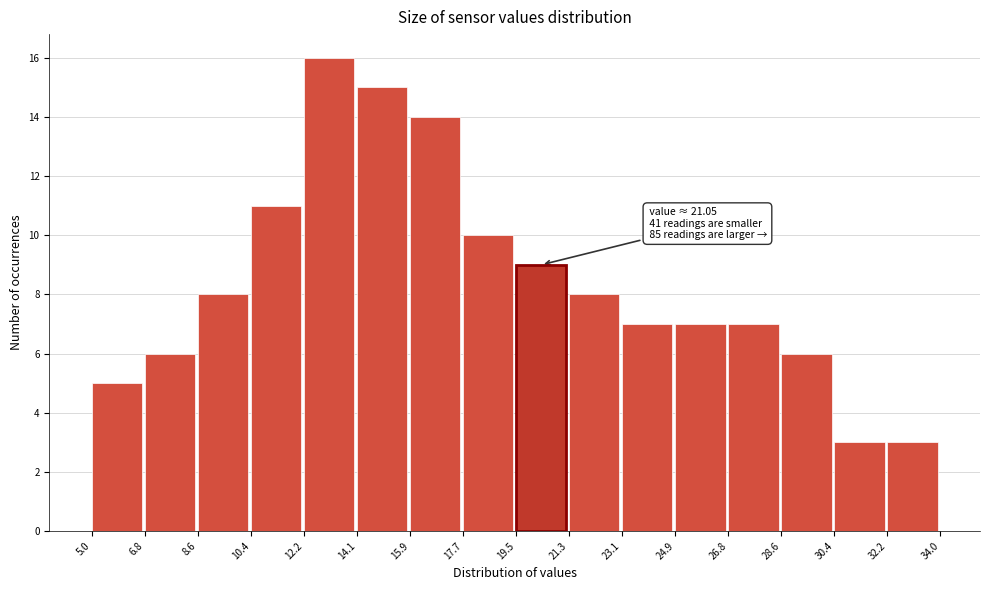

Which range on the x-axis has the tallest bar?

12.2 to 14.1